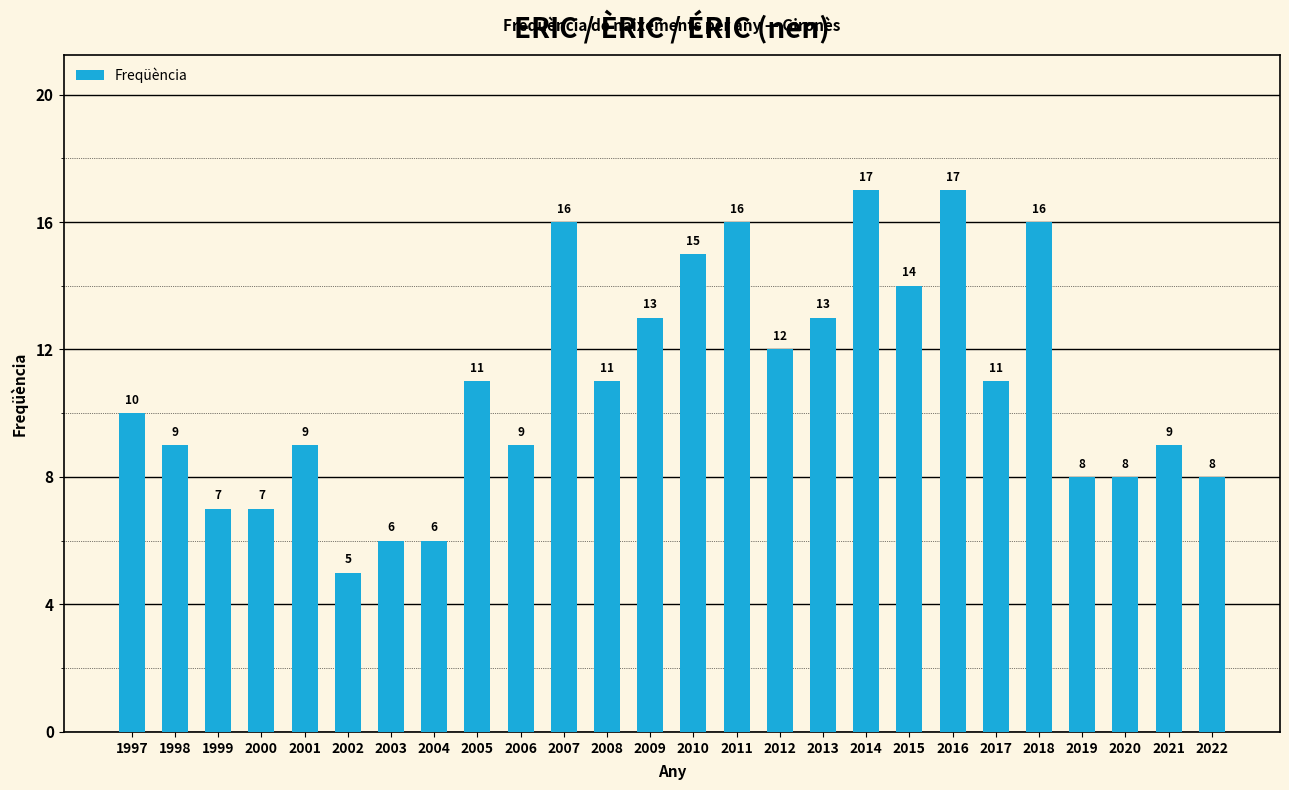

What is the difference between the values at 2012 and 2016?

5